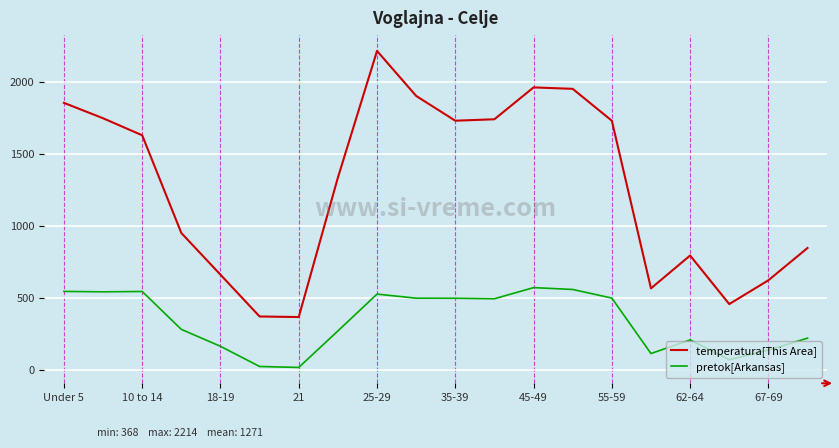

How many categories are shown in the chart?

20